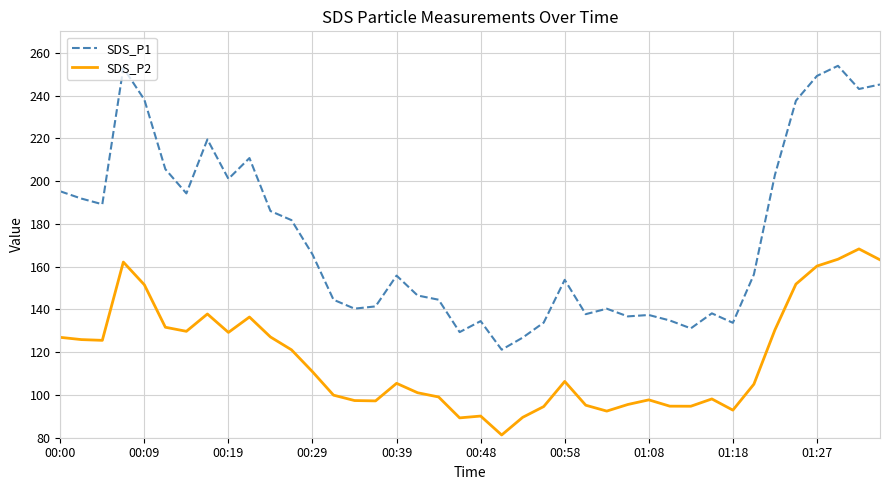

What is the difference between the maximum and minimum values in the SDS_P2 series?

87.0